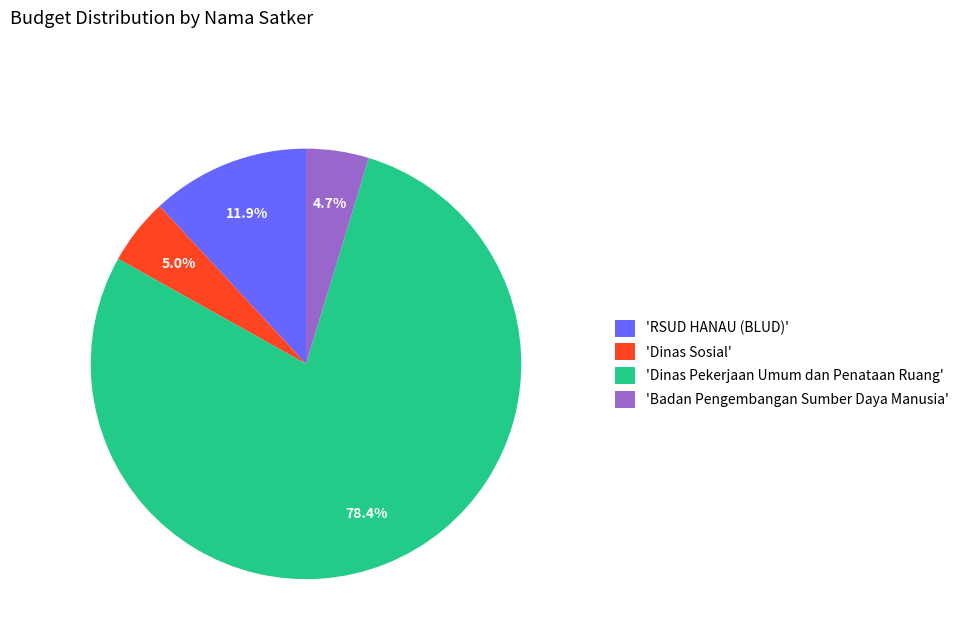

What is the largest slice in the pie chart?

'Dinas Pekerjaan Umum dan Penataan Ruang'